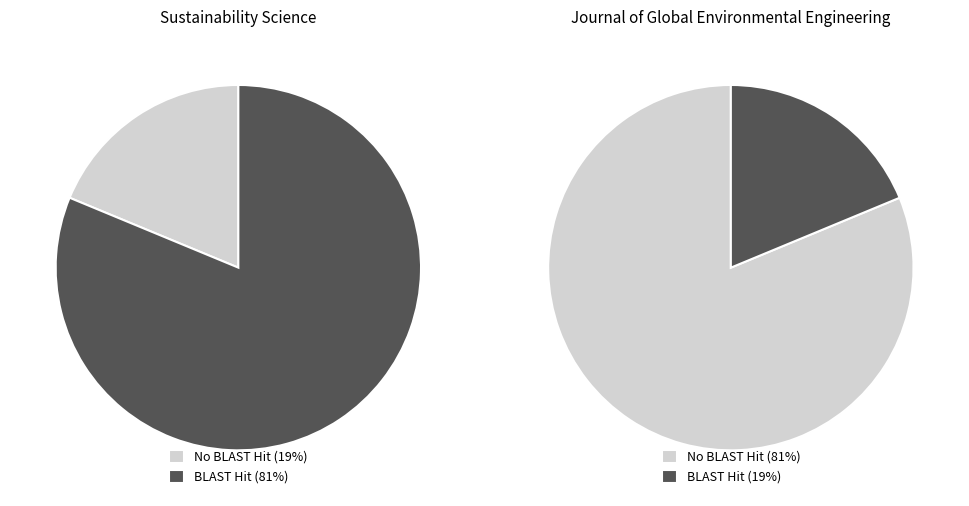

To the nearest percent, what is the average slice percentage?

50%